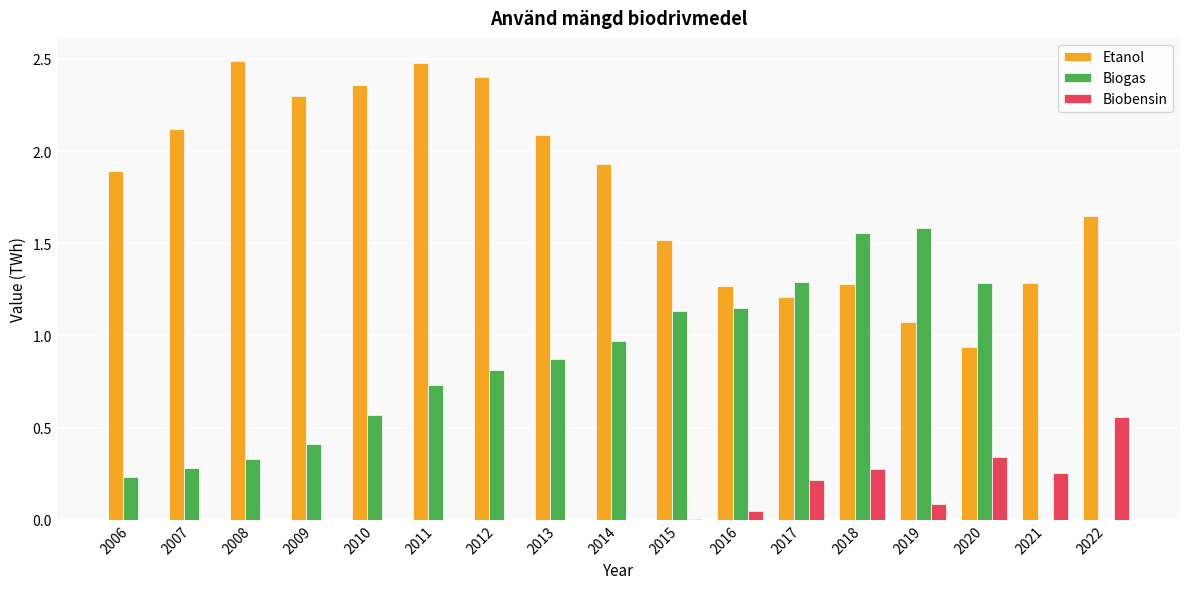

Is it true that Etanol equals 2.5 at 2008?

True